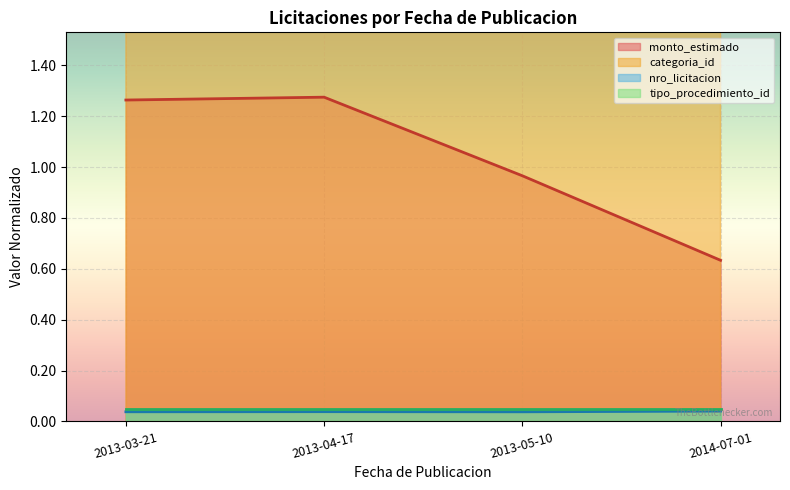

True or false: nro_licitacion and monto_estimado intersect in this chart.

False